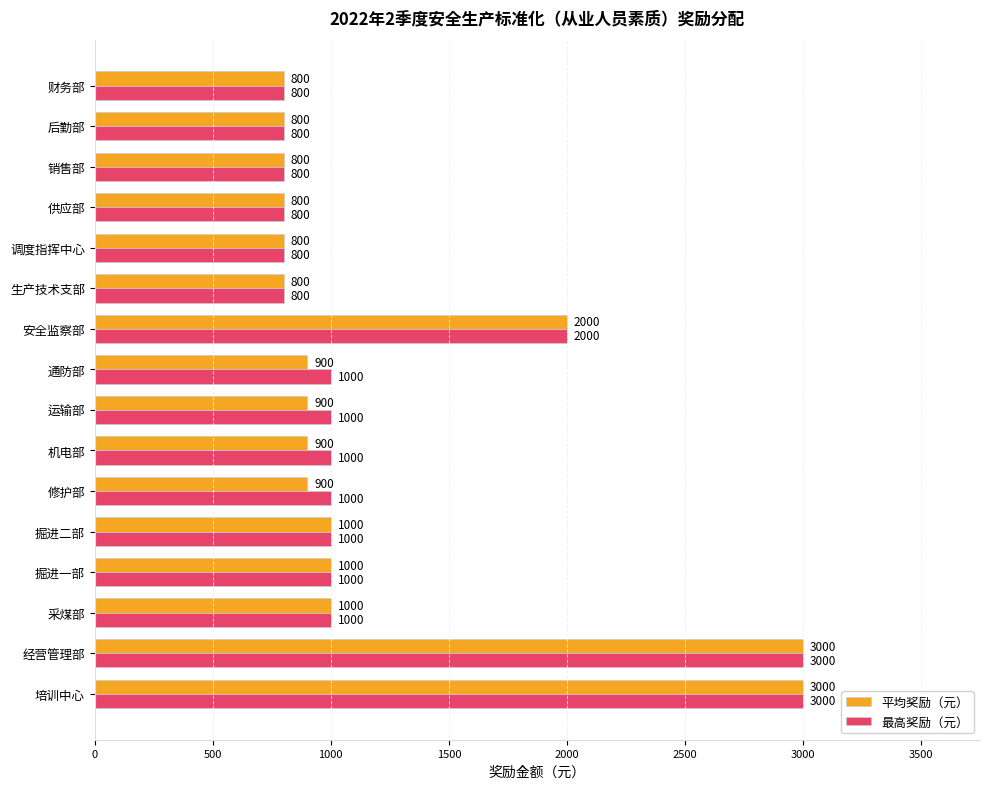

At how many categories does at least one series exceed 2744?

2